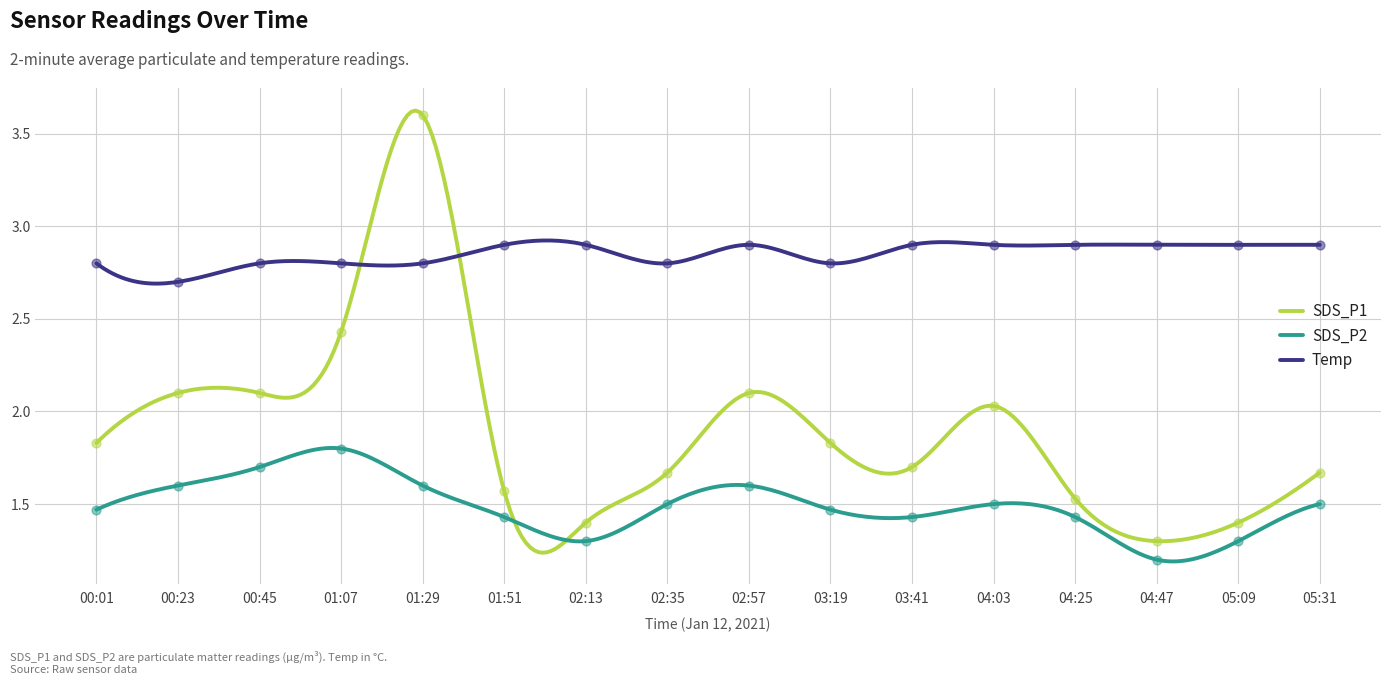

Is the value of Temp at 03:41 greater than the value of SDS_P2 at 02:35?

Yes